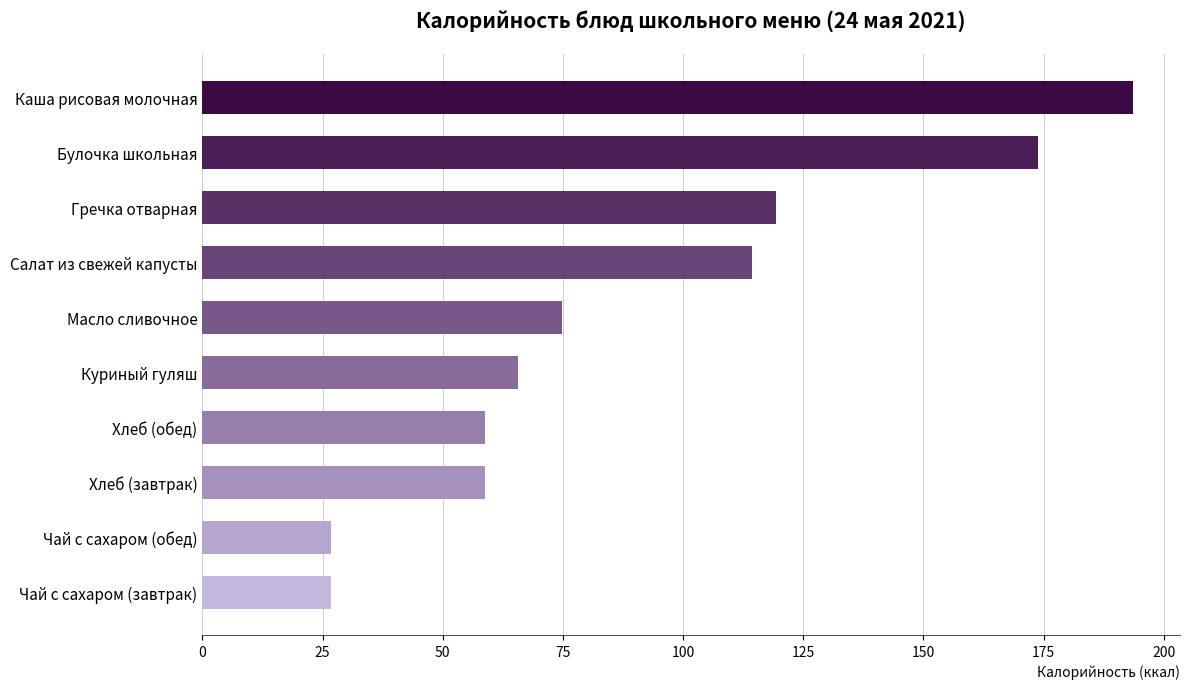

What is the average value?

91.3